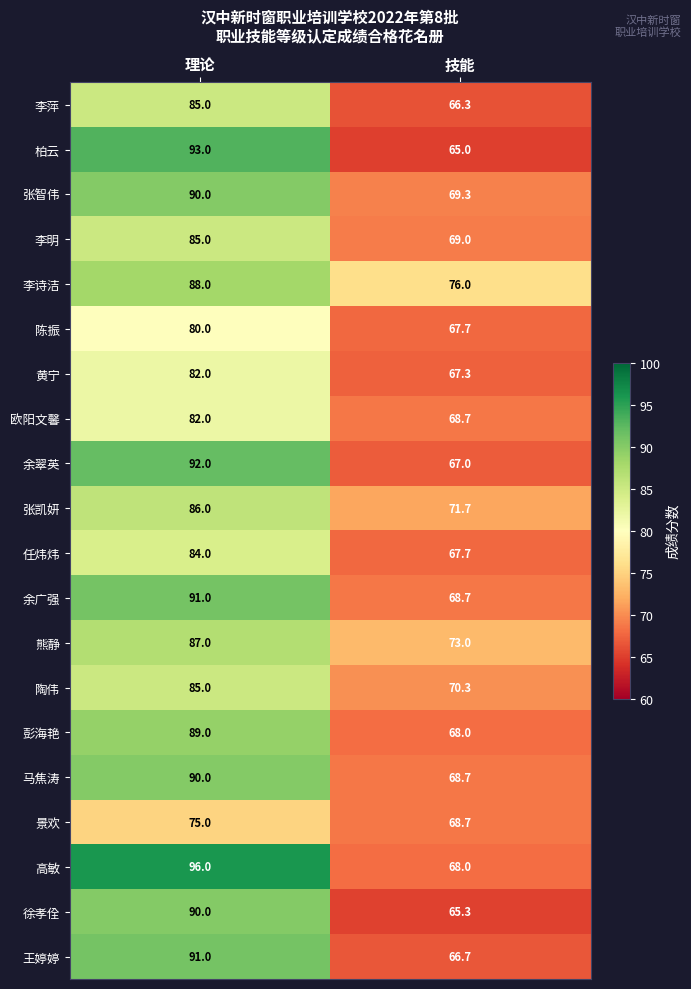

List the labels in order of 柏云 value, smallest first.

技能, 理论